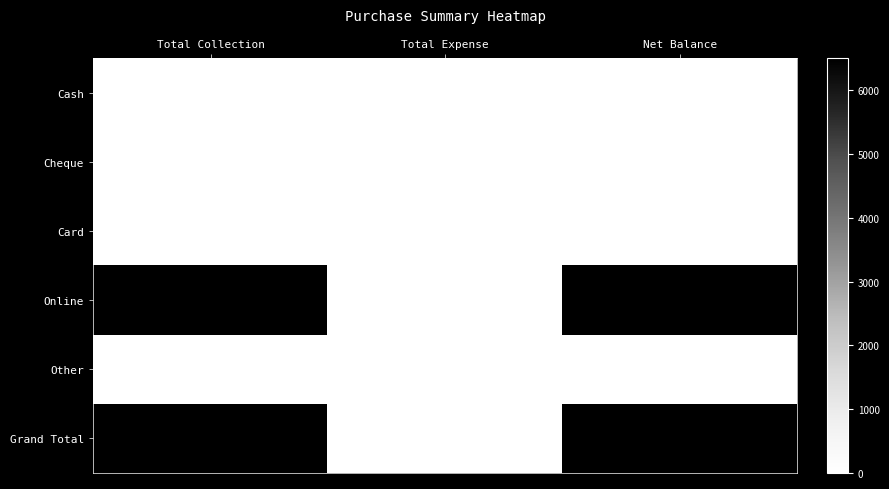

What is the spread (max minus min) of values at Total Collection?

6500